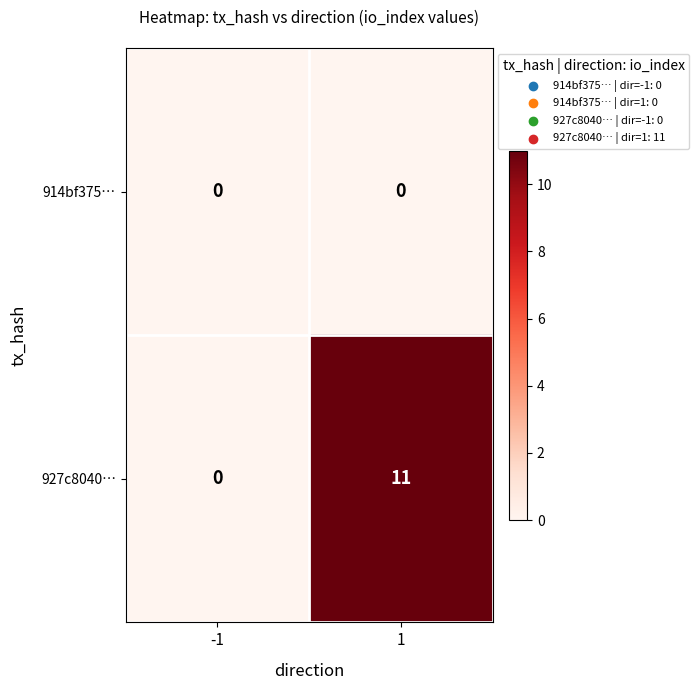

The 927c8040… series shows -4 at -1. True or false?

False